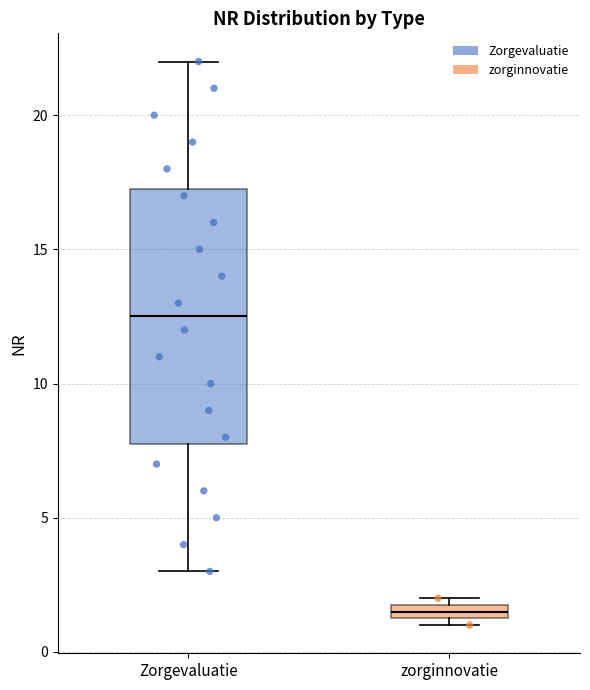

Which box has the highest median line?

Zorgevaluatie